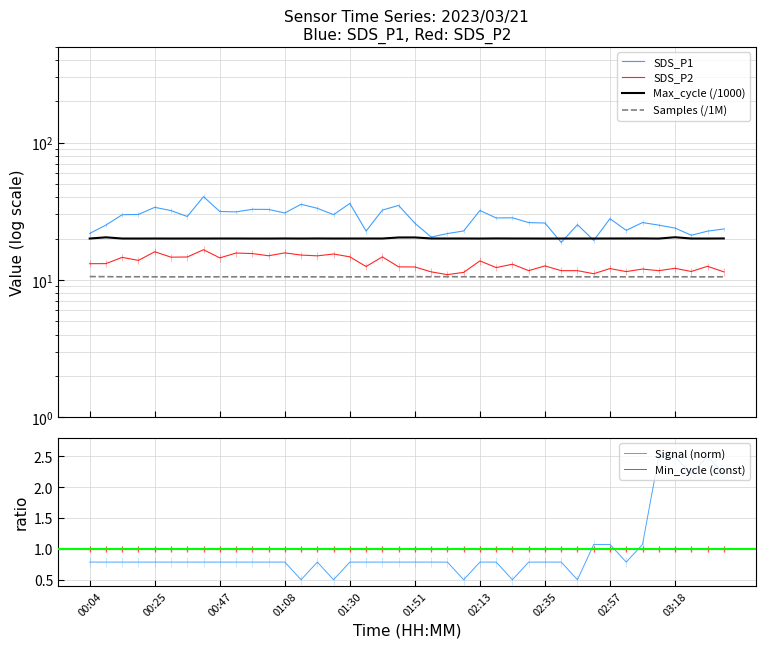

What is the value of the Signal (norm) point at the 12th from the left?

0.8